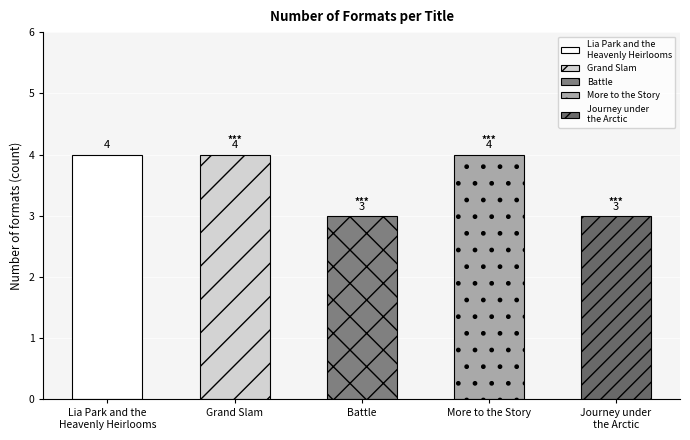

What is the ratio of the value at Battle to the value at Lia Park and the
Heavenly Heirlooms?

0.8